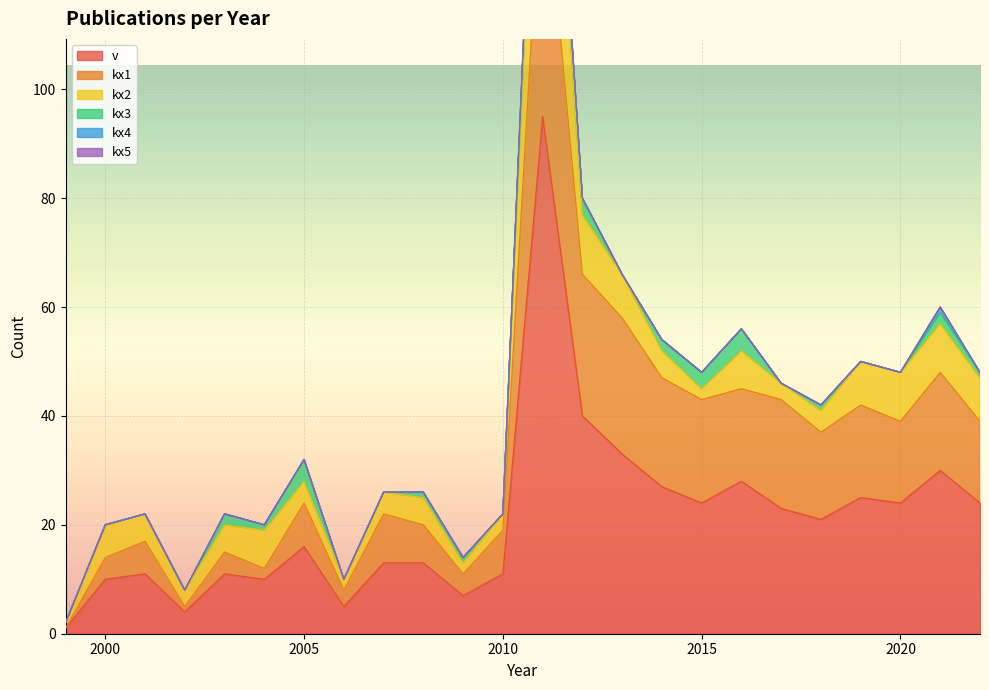

At how many categories does at least one series exceed 44?

1